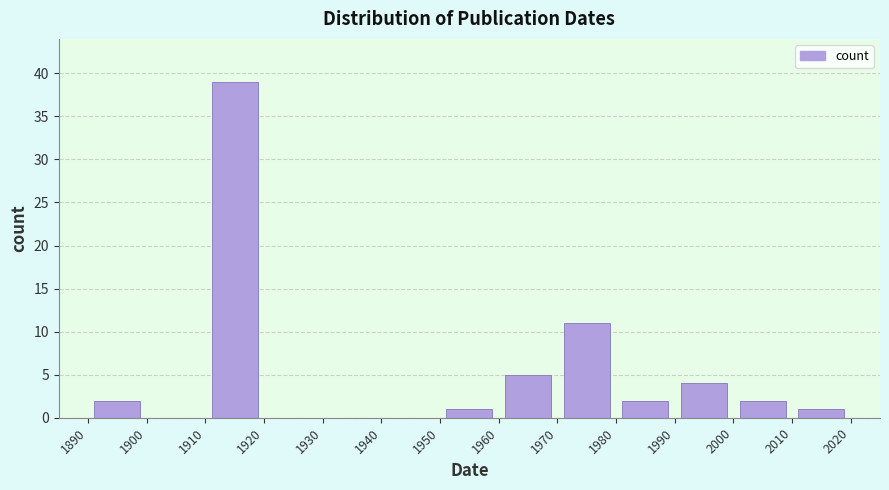

Reading left to right, transcribe this chart: for each bar, give the range it covers on the x-axis and its height. The values are not printed on the chart, so give them approximately, as read against the axis.

1890 to 1900: 2
1900 to 1910: 0
1910 to 1920: 39
1920 to 1930: 0
1930 to 1940: 0
1940 to 1950: 0
1950 to 1960: 1
1960 to 1970: 5
1970 to 1980: 11
1980 to 1990: 2
1990 to 2000: 4
2000 to 2010: 2
2010 to 2020: 1